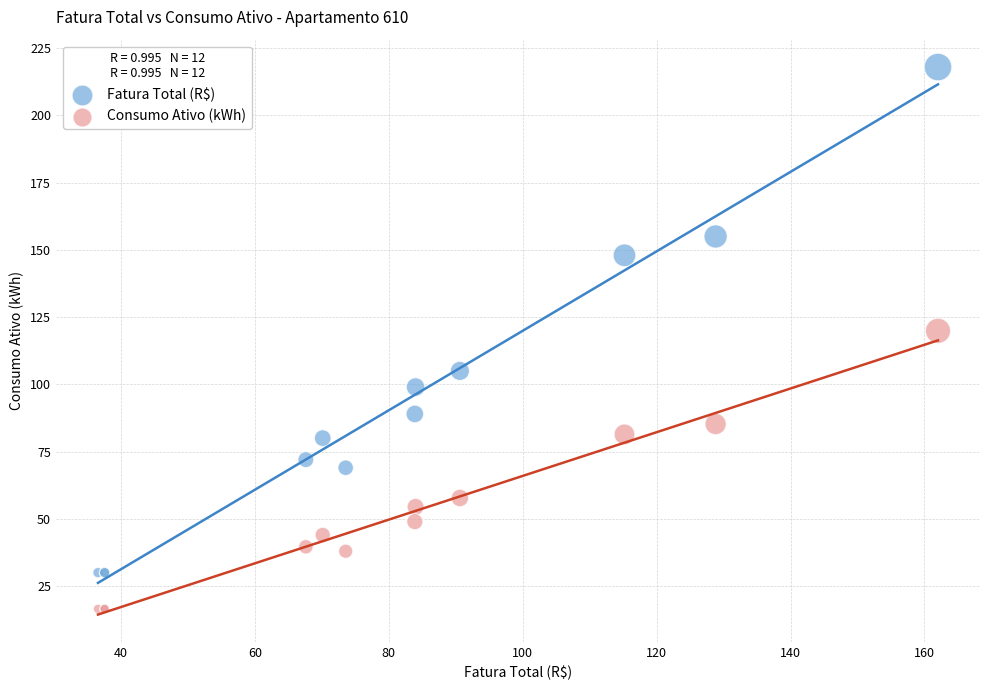

Across all series, what Y value is closest to 117?

119.9